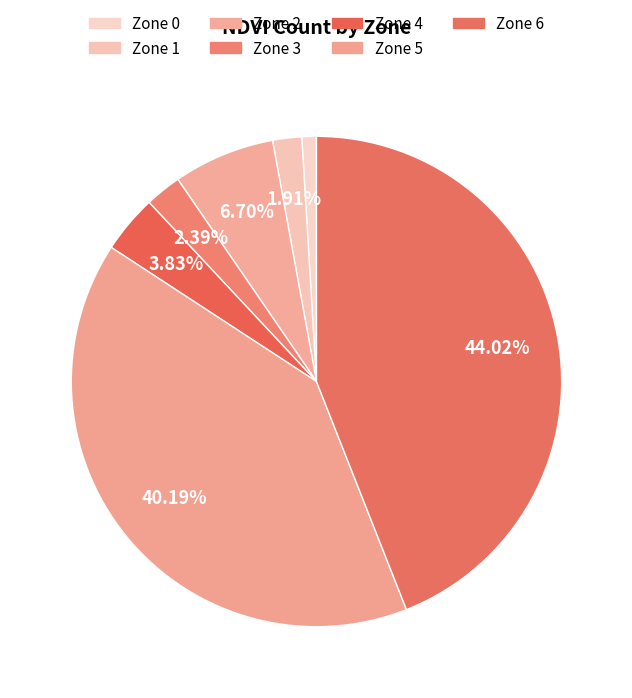

Rank the categories by value from highest to lowest.

Zone 6, Zone 5, Zone 2, Zone 4, Zone 3, Zone 1, Zone 0